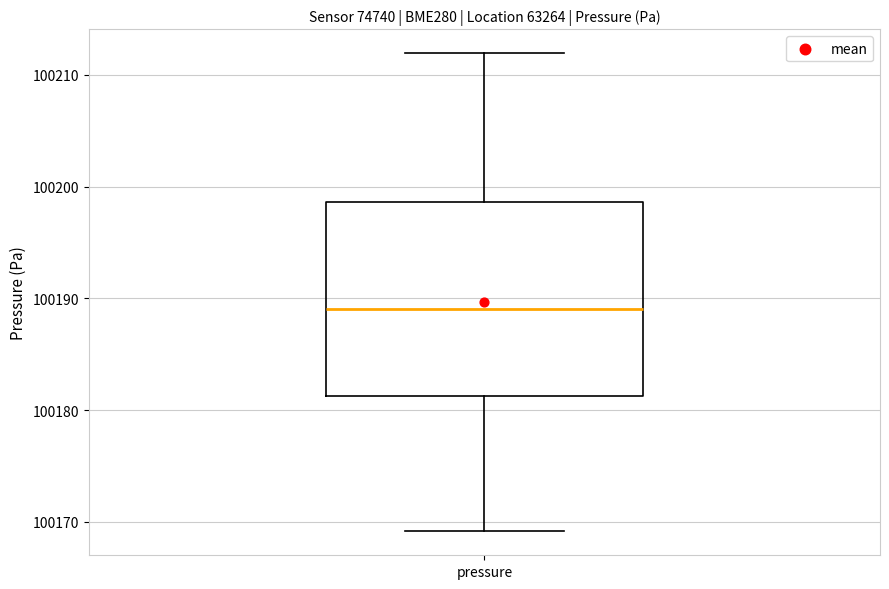

Where is the lower edge of the box for pressure on the y-axis? The values are not printed on the chart, so give them approximately, as read against the axis.

100181